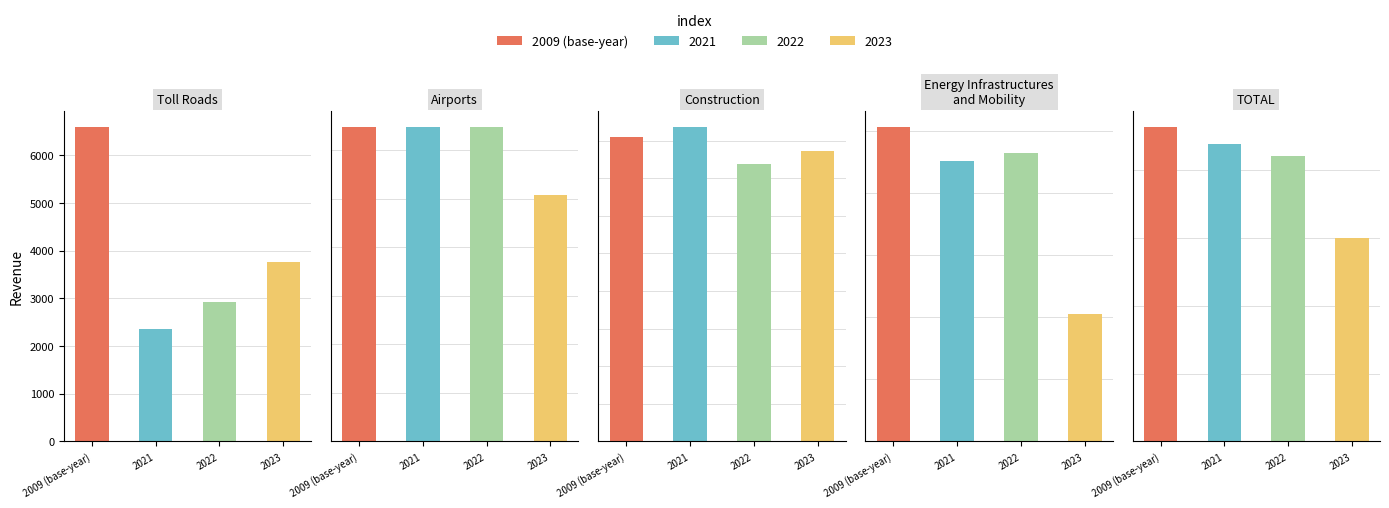

How many bars are there in total?

20